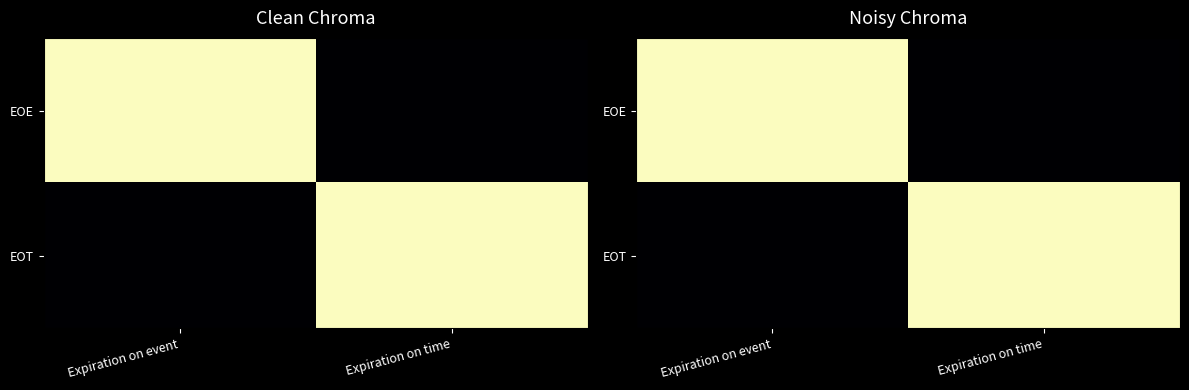

Between Expiration on event and Expiration on time, which is larger?

Expiration on event